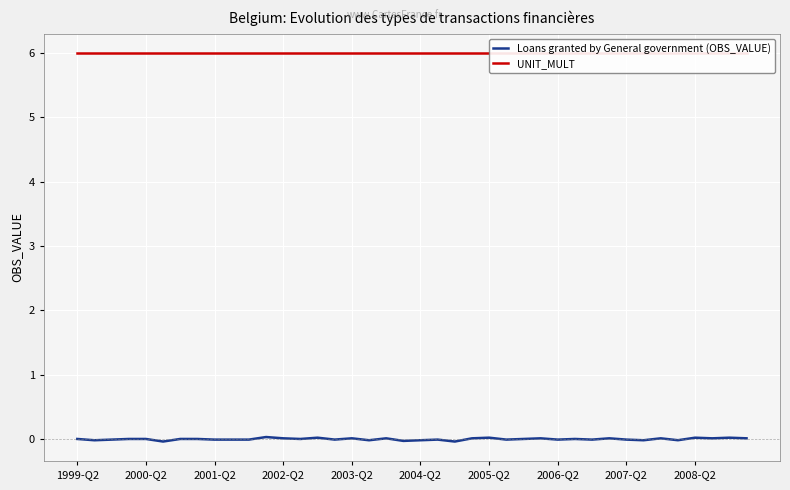

Which series has the largest range (max minus min)?

Loans granted by General government (OBS_VALUE)